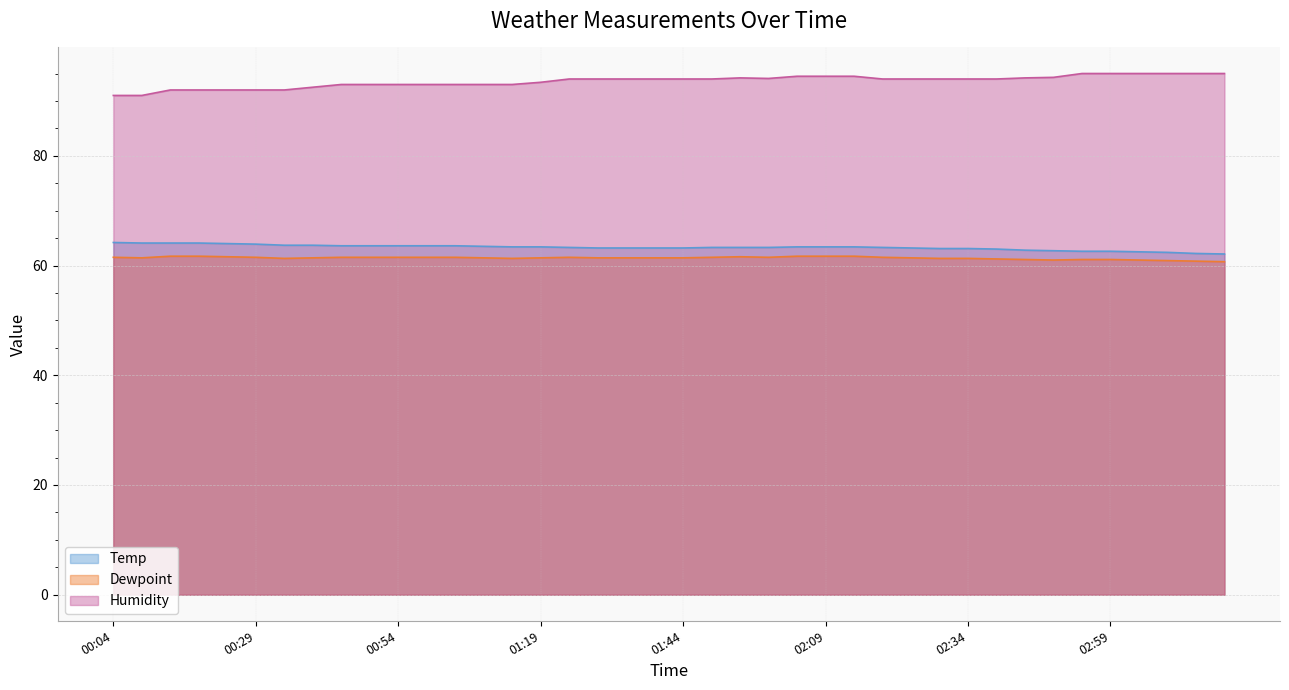

Which series changed the most between 02:19 and 02:59?

Humidity